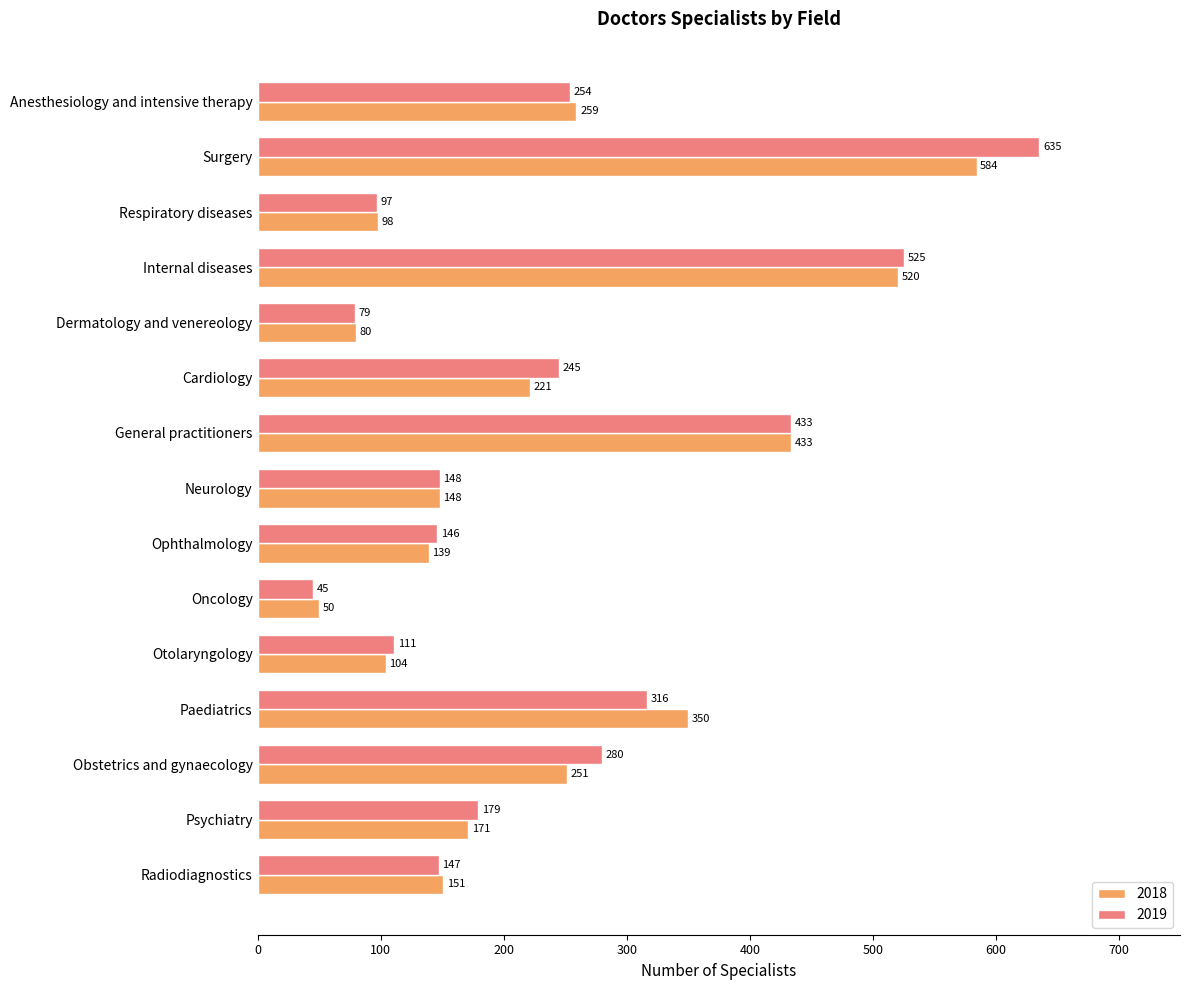

What is the spread (max minus min) of values at Otolaryngology?

7